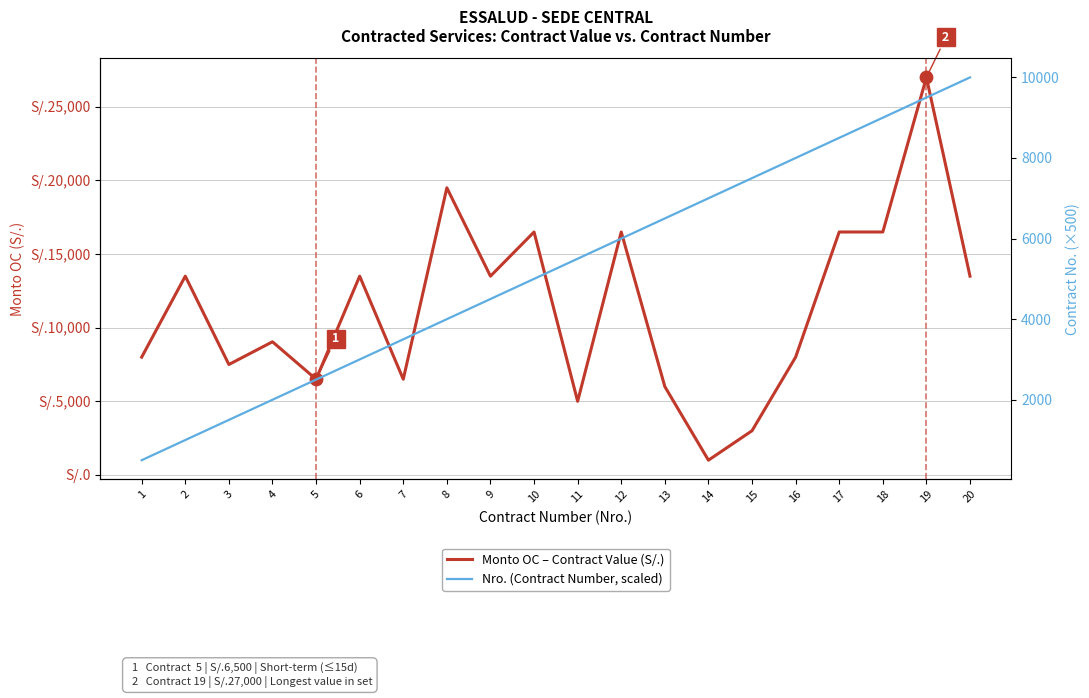

Which series has the largest total across all categories?

Monto OC – Contract Value (S/.)